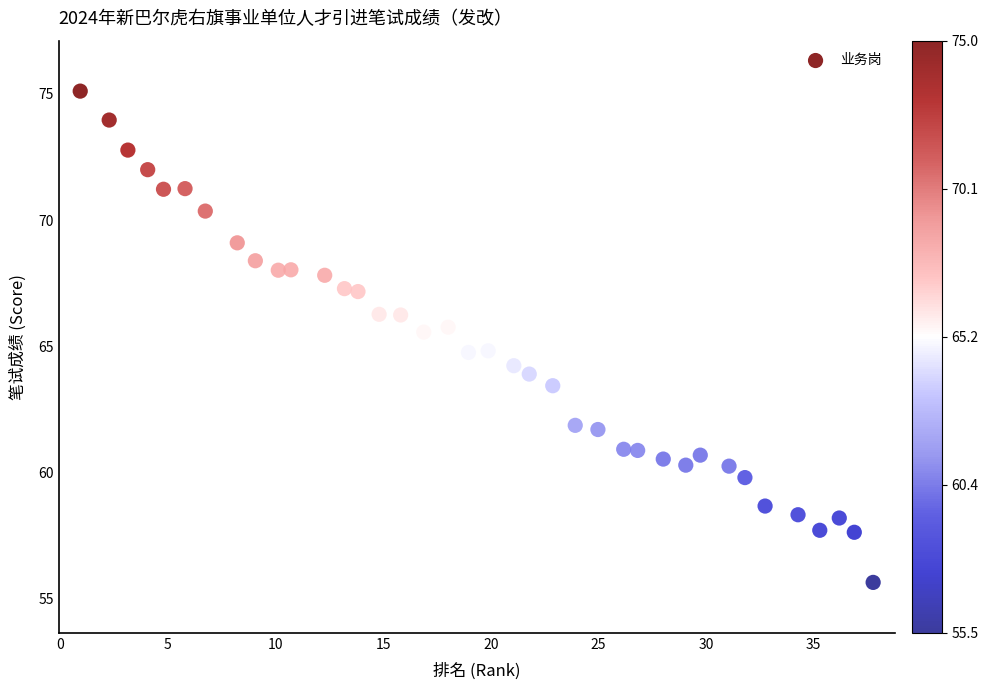

What is the range of Y values (max minus min)?

19.5